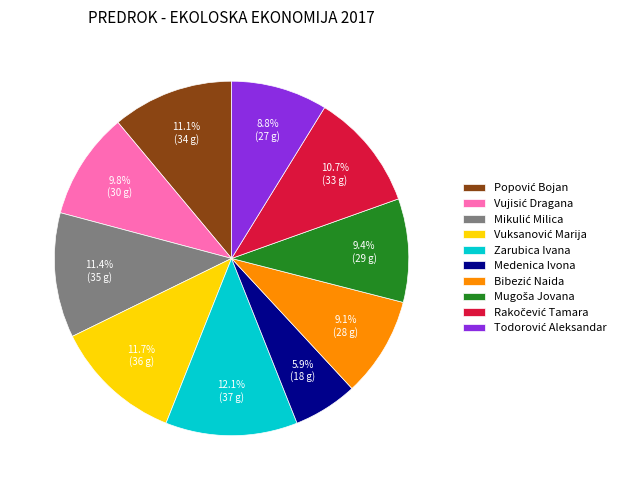

Does any single category account for the majority?

No